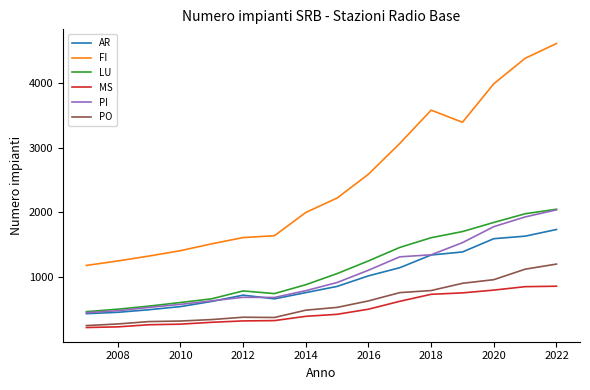

Which series has the largest total across all categories?

FI